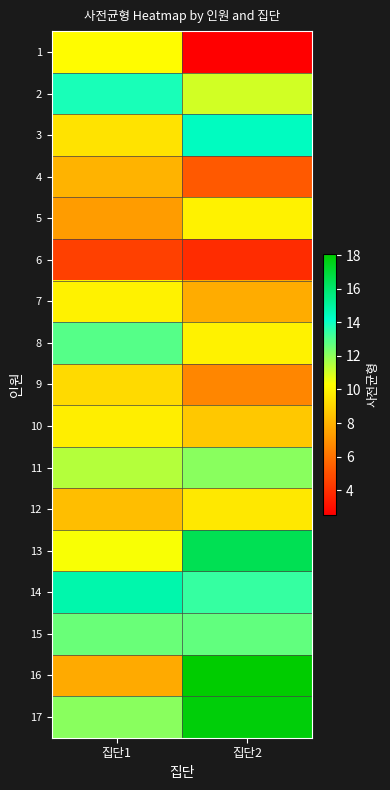

At which category is the sum across all series the highest?

집단2